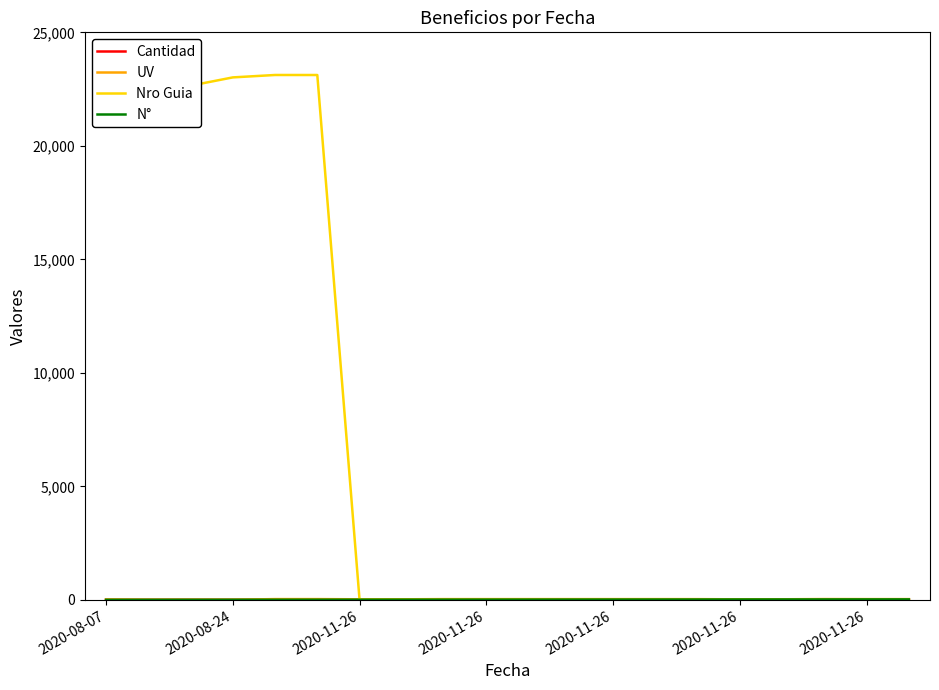

Which series has the widest spread of values?

Nro Guia